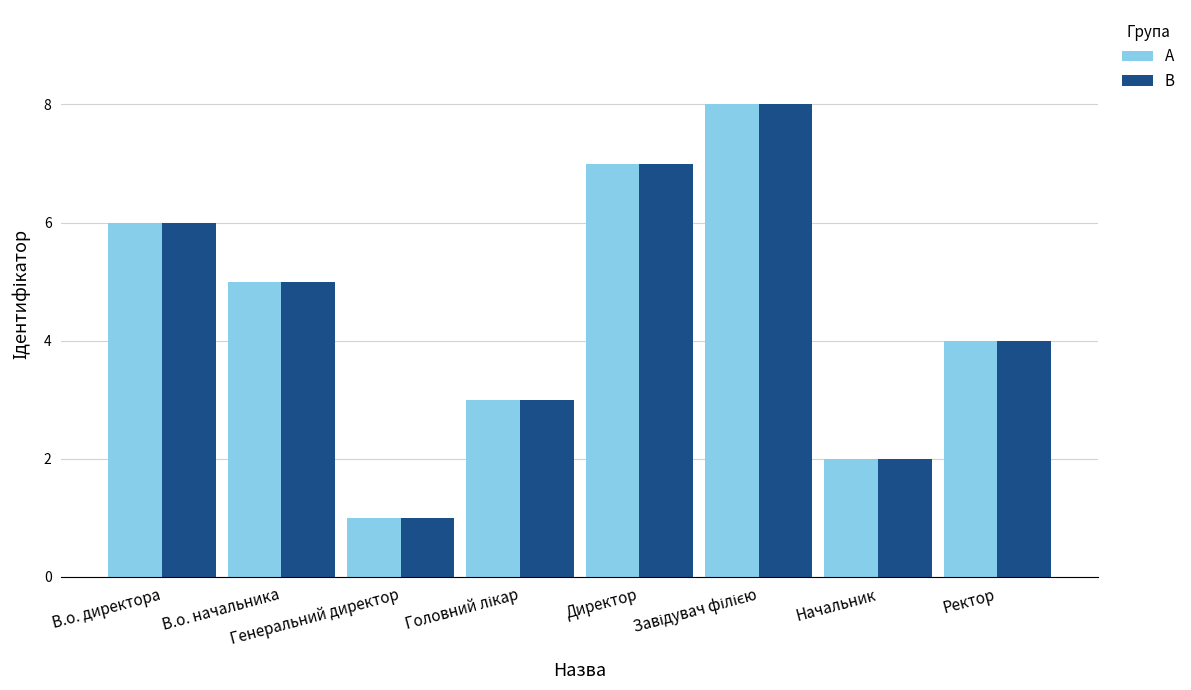

At which label does B reach its minimum?

Генеральний директор